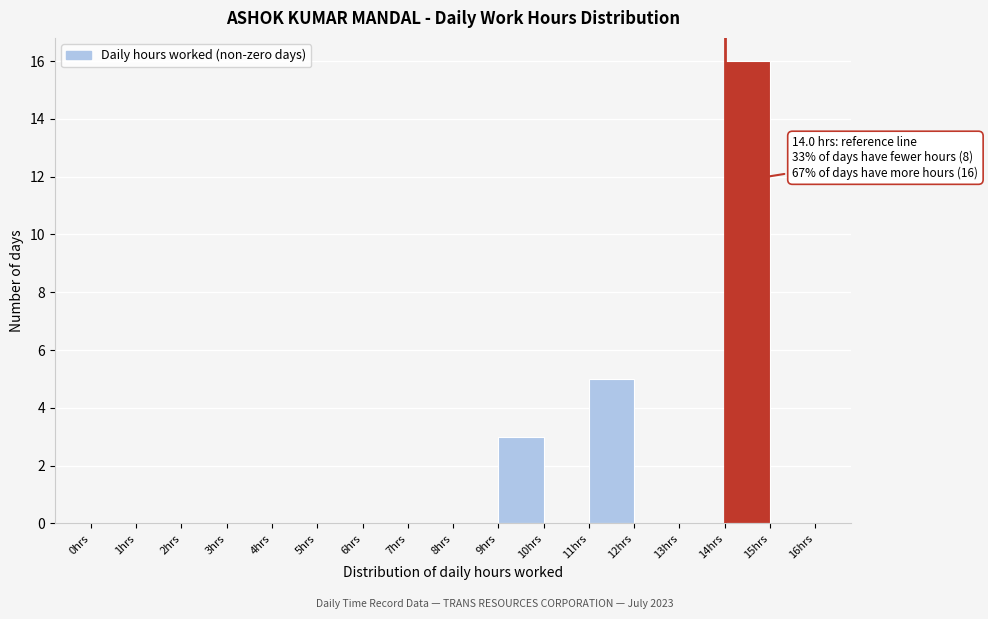

Which range on the x-axis has the tallest bar?

14 to 15